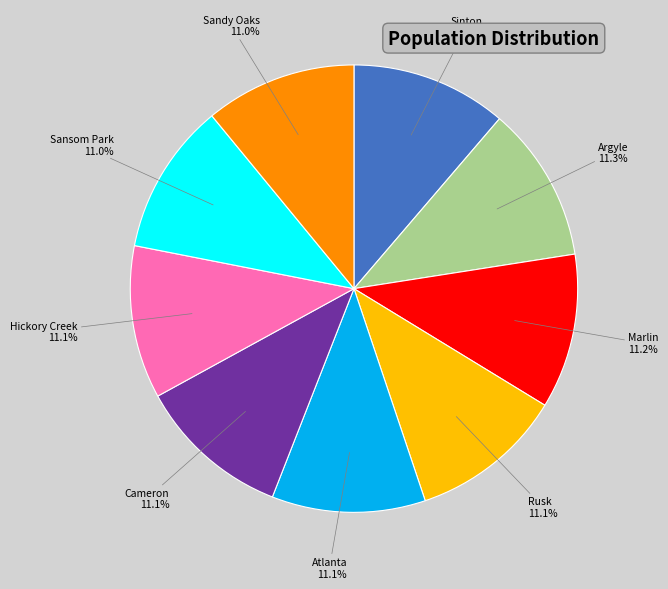

Is there any slice that represents more than half of the pie?

No